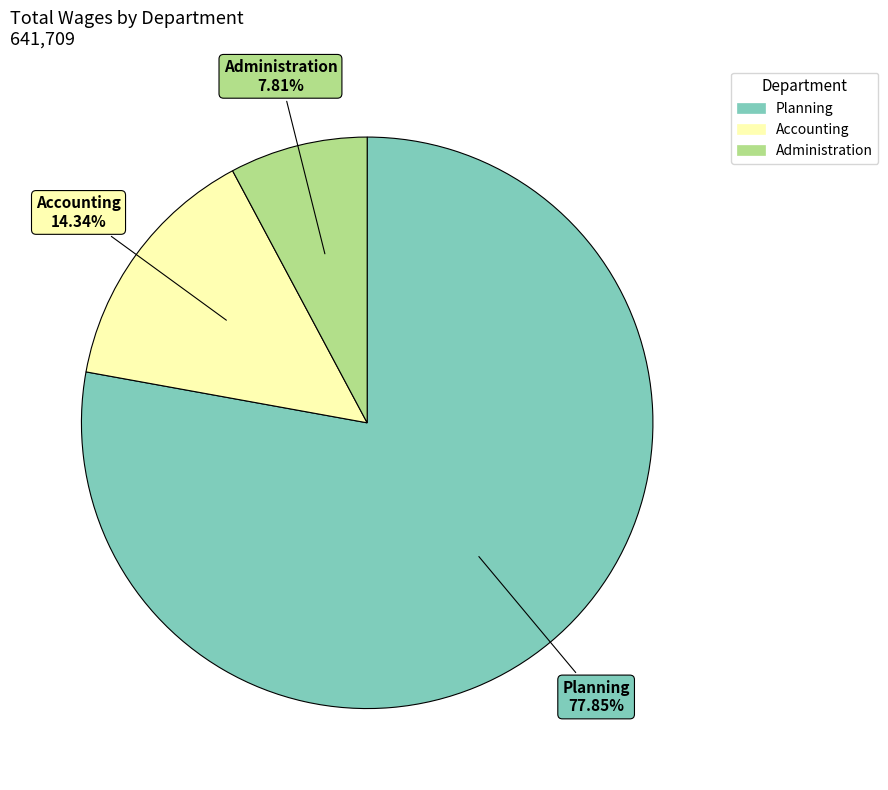

To the nearest percent, what is the difference between the largest and smallest slice percentages?

70%